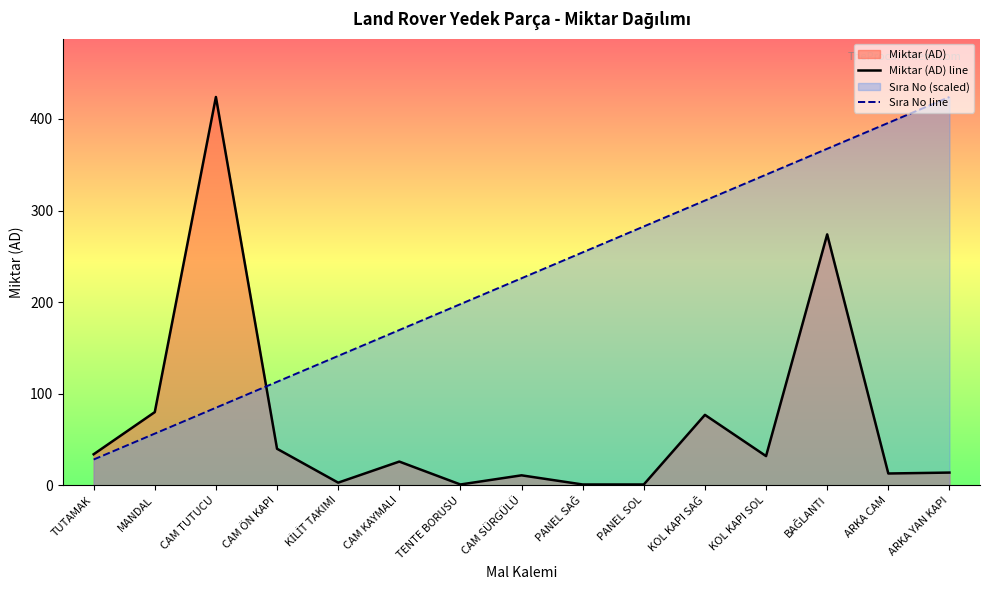

True or false: Sıra No line has a value of 484.0 at PANEL SOL.

False